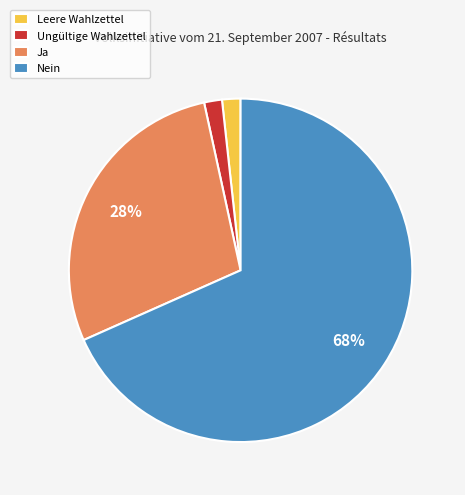

To the nearest percent, what portion does Ungültige Wahlzettel represent?

2%